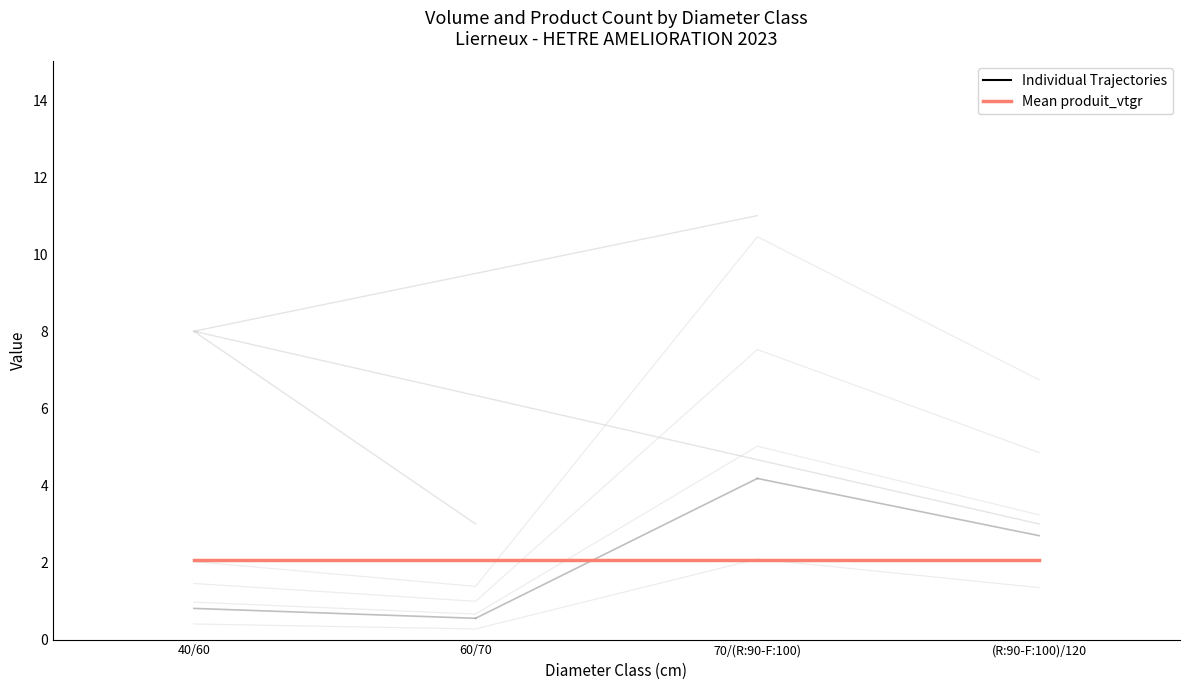

List the labels in order of produit_vtgr value, smallest first.

60/70, 40/60, (R:90-F:100)/120, 70/(R:90-F:100)